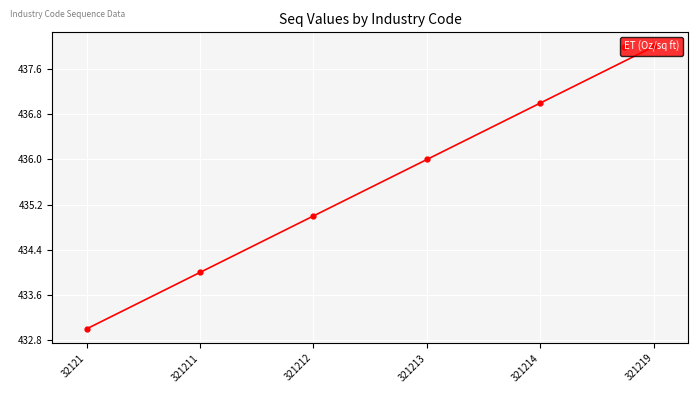

What is the average value?

436